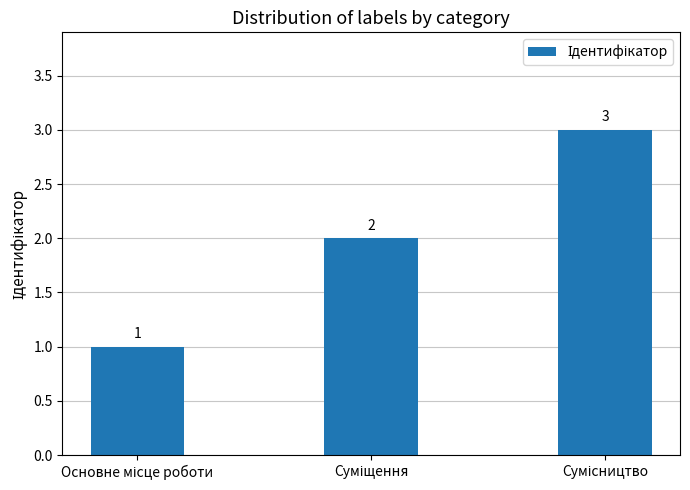

What is the value of the 1st bar from the left?

1